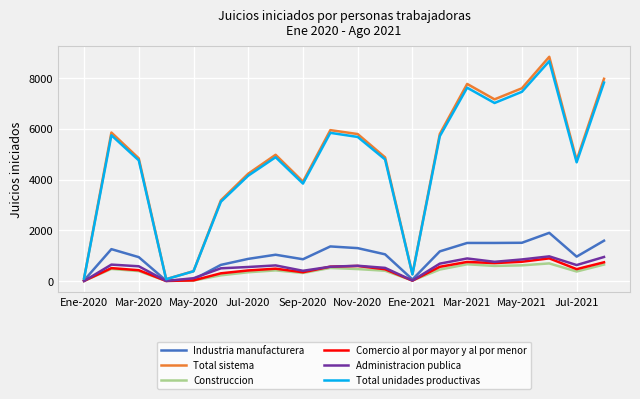

Which series has the largest total across all categories?

Total sistema